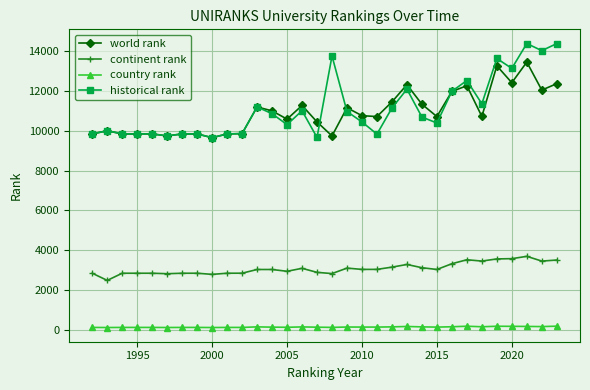

What is the value of the world rank point at the 2nd from the left?

10009